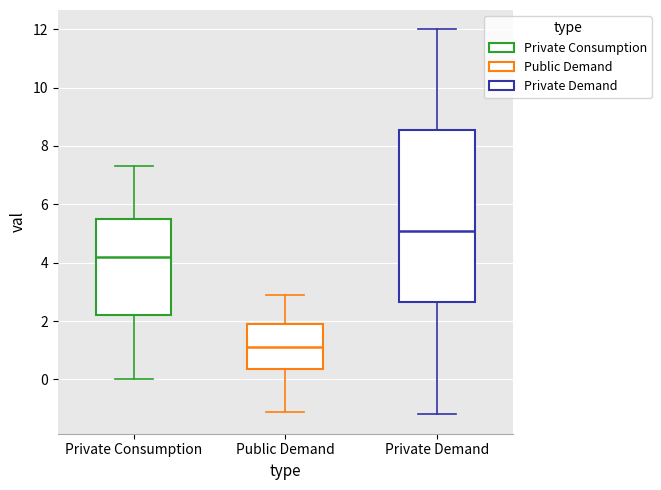

Which box's median line is the lowest?

Public Demand